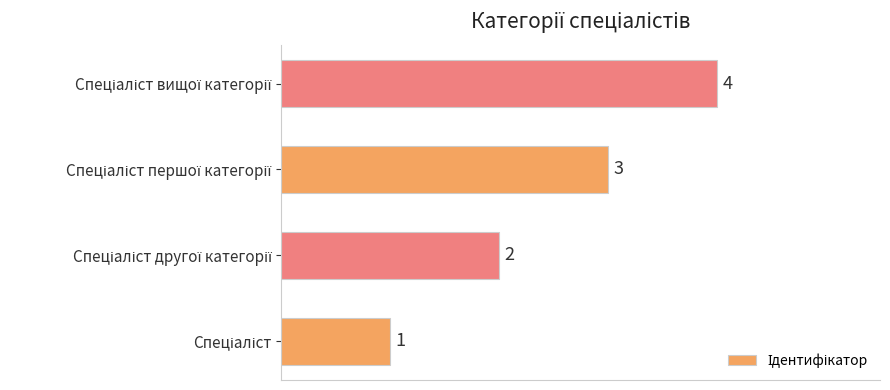

How many values are between 2 and 4?

3